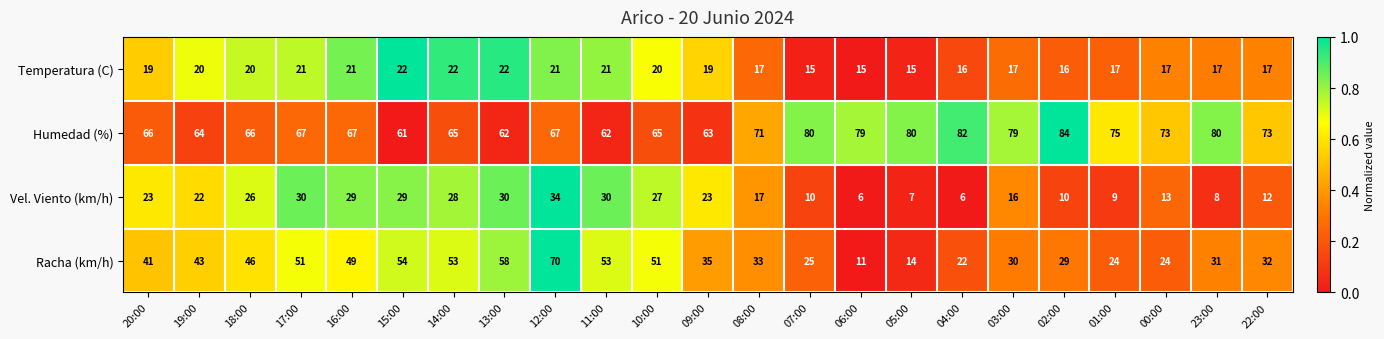

What is the difference between the Racha (km/h) values at 17:00 and 15:00?

3